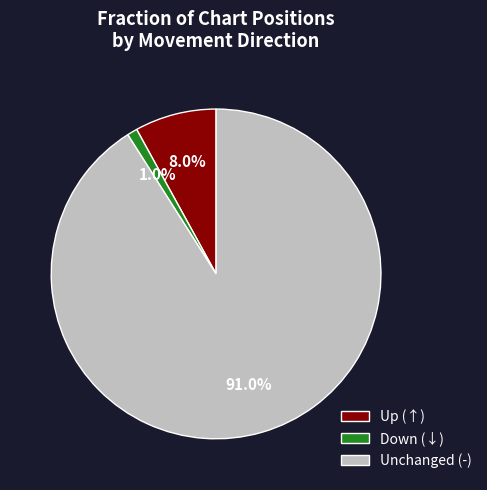

What is the largest slice in the pie chart?

Unchanged (-)